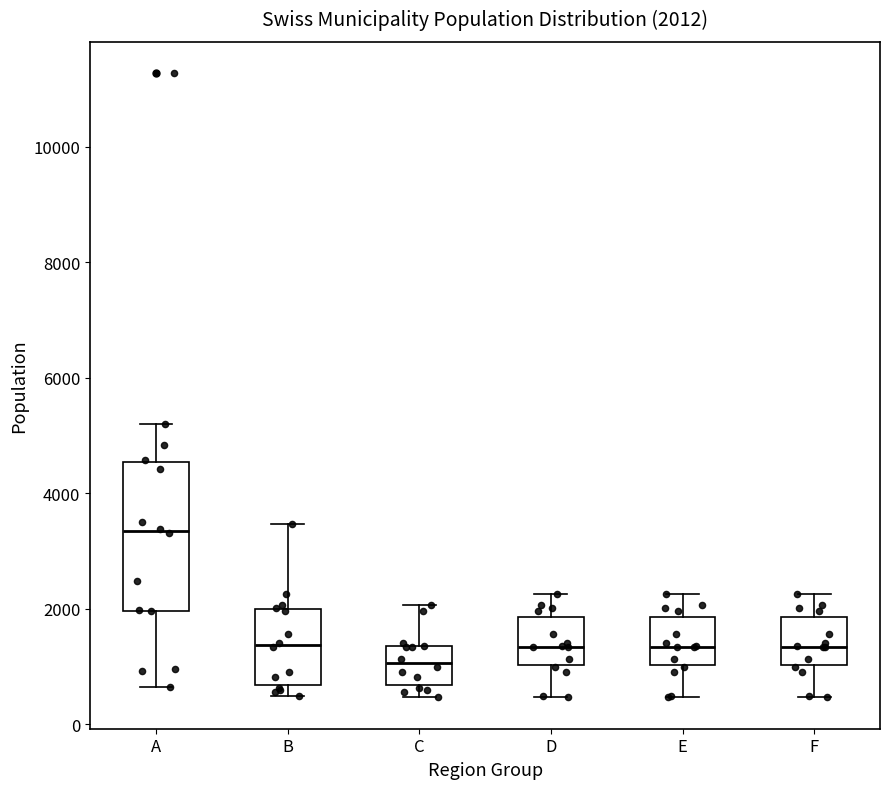

Which box has the lowest median line?

C